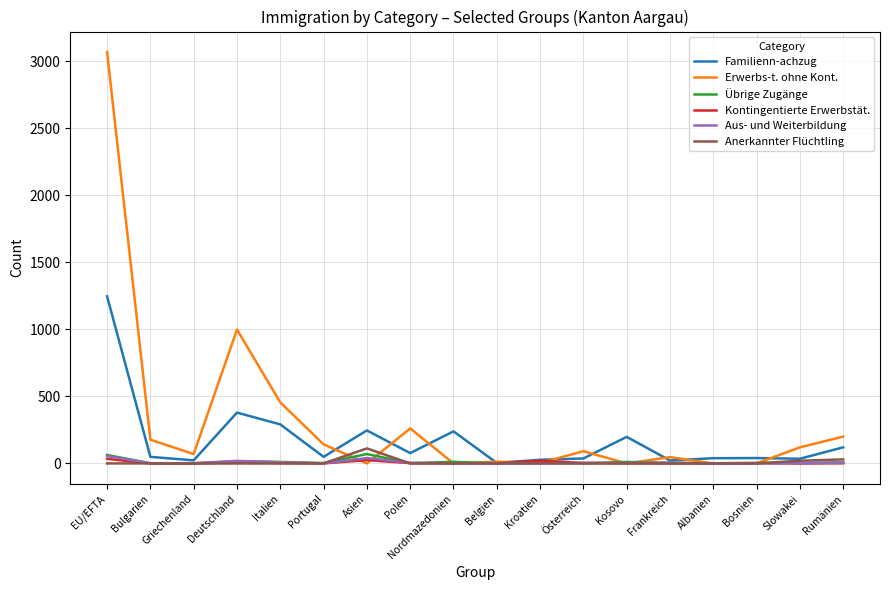

How many lines are shown in the chart?

6